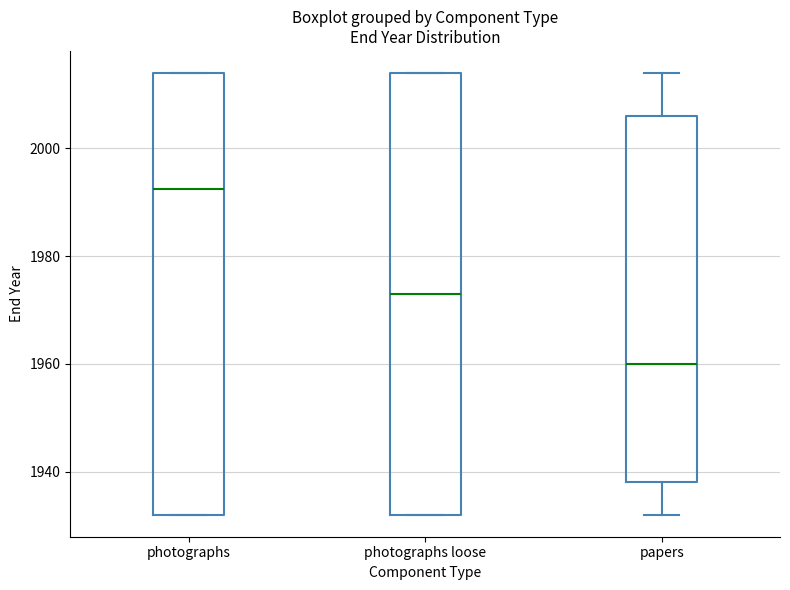

Reading left to right, transcribe this box plot: for each box, give where its median line is, the range the box spans, and where its two whiskers end, as read against the y-axis. The values are not printed on the chart, so give them approximately, as read against the axis.

photographs: median 1992, box 1932 to 2014, whiskers 1932 to 2014
photographs loose: median 1974, box 1932 to 2014, whiskers 1932 to 2014
papers: median 1960, box 1938 to 2006, whiskers 1932 to 2014